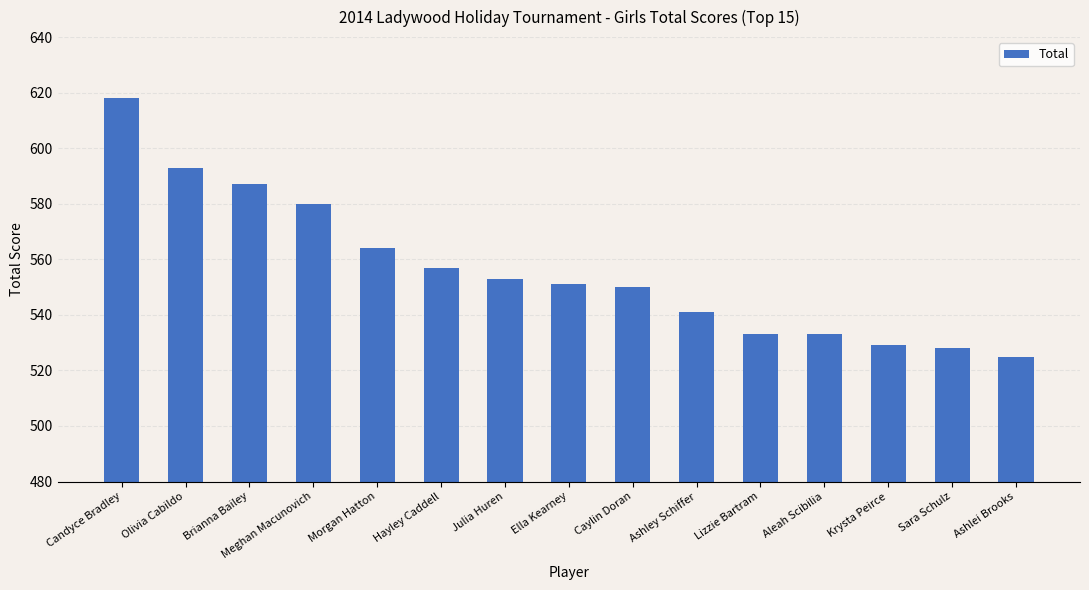

What position from the left is Brianna Bailey?

3